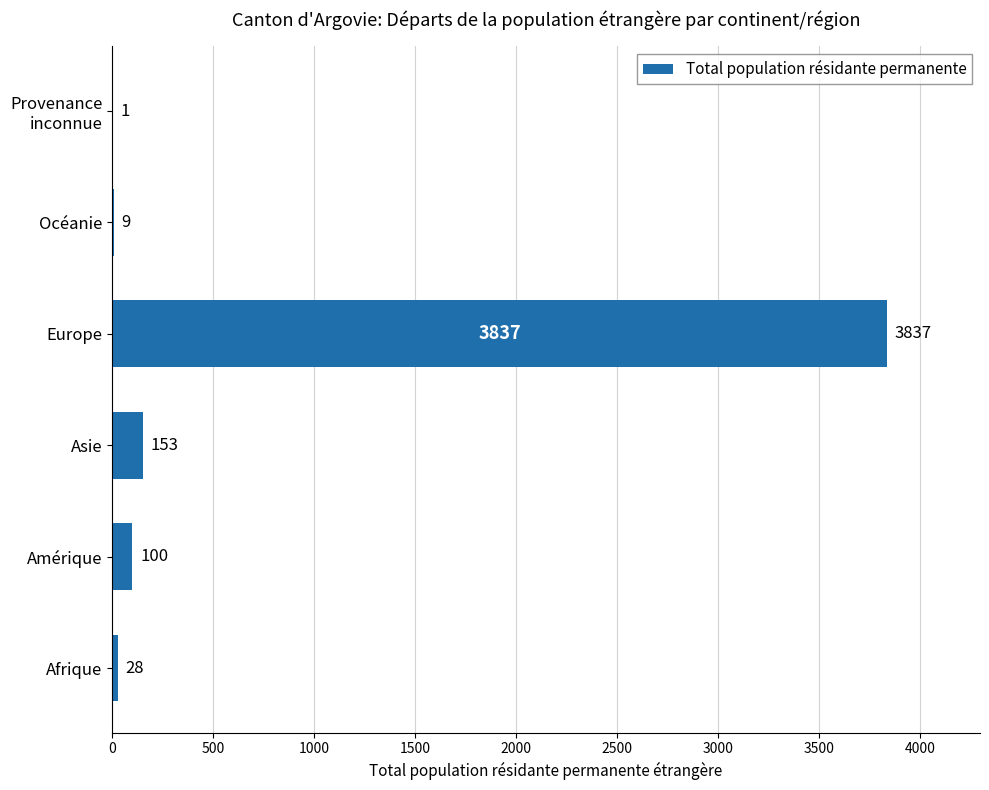

Between Afrique and Europe, which is larger?

Europe